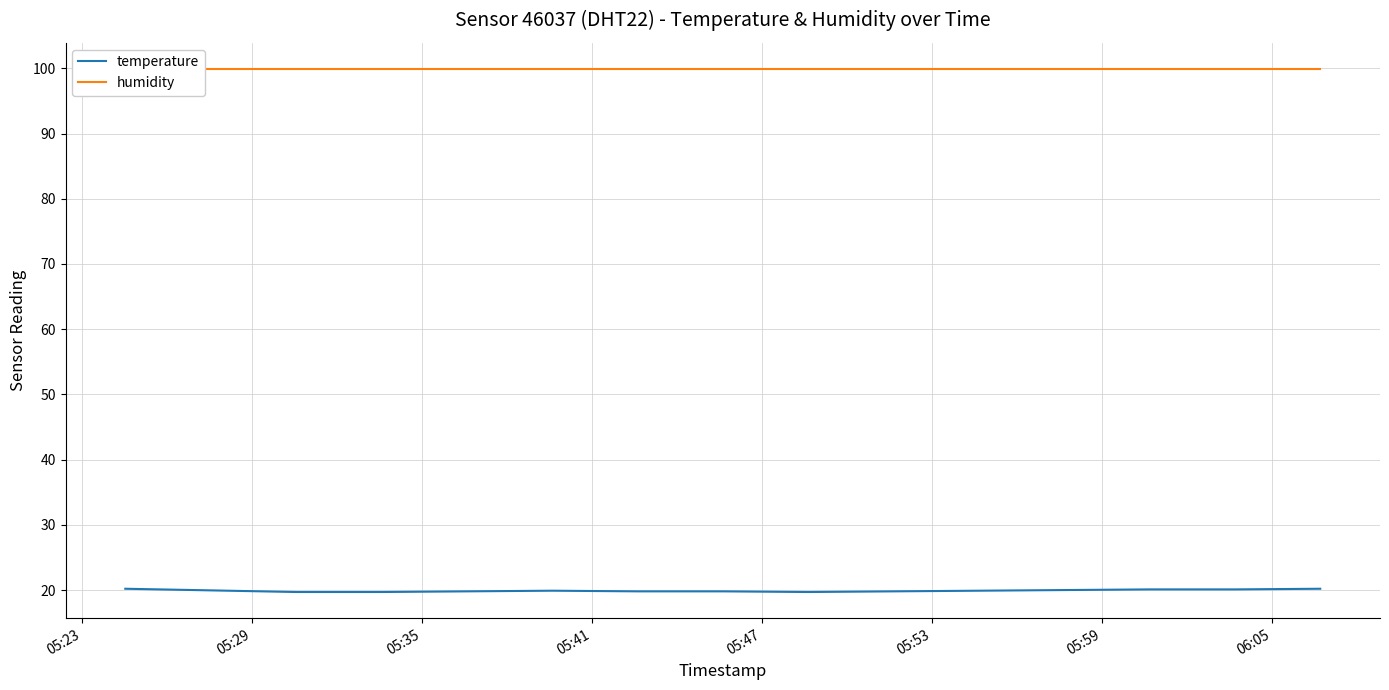

What is the difference between the second highest and minimum values in the temperature series?

0.5